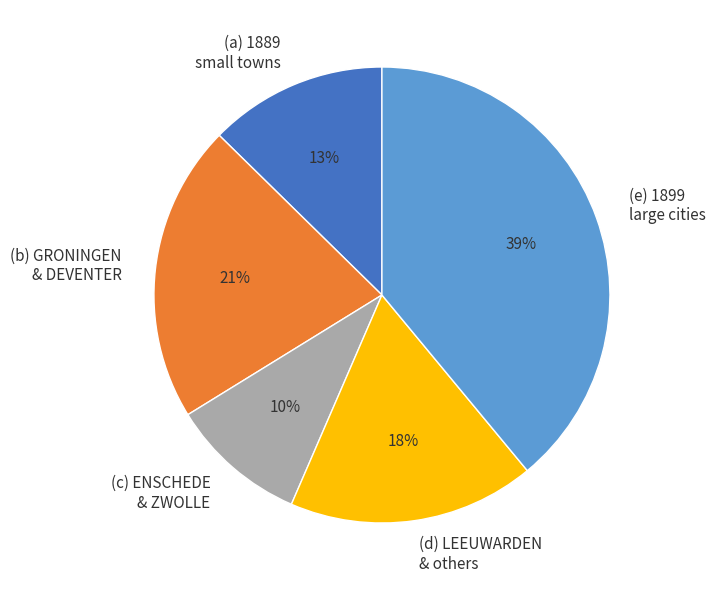

Combined, do (d) LEEUWARDEN & others and (b) GRONINGEN & DEVENTER account for over 50%?

No